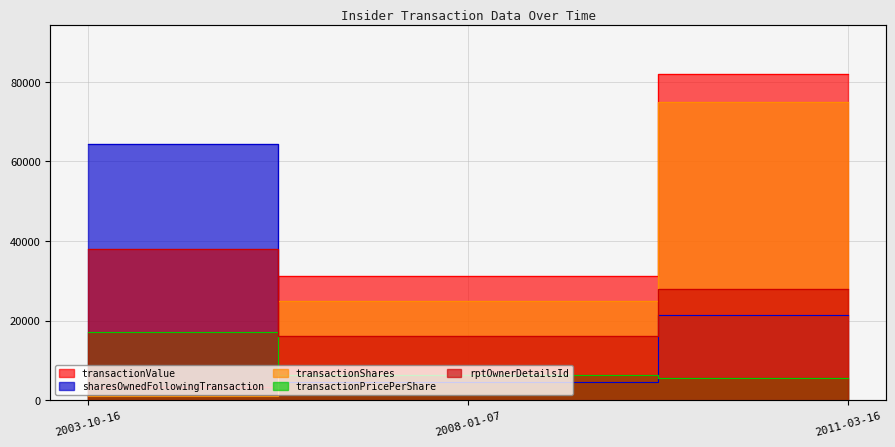

What is the highest value of the transactionValue series?

82050